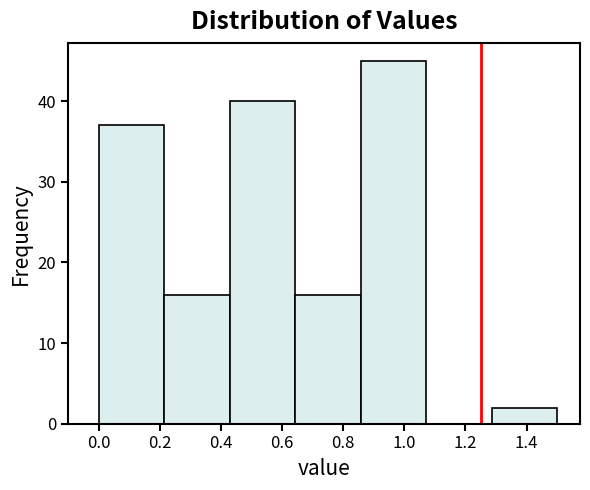

Reading left to right, list every bar in this chart as the range it spans on the x-axis followed by its height. Neither the bar edges nor the heights are printed on the chart, so give them approximately, as read against the axes.

0.00 to 0.22: 37
0.22 to 0.42: 16
0.42 to 0.64: 40
0.64 to 0.86: 16
0.86 to 1.08: 45
1.08 to 1.28: 0
1.28 to 1.50: 2